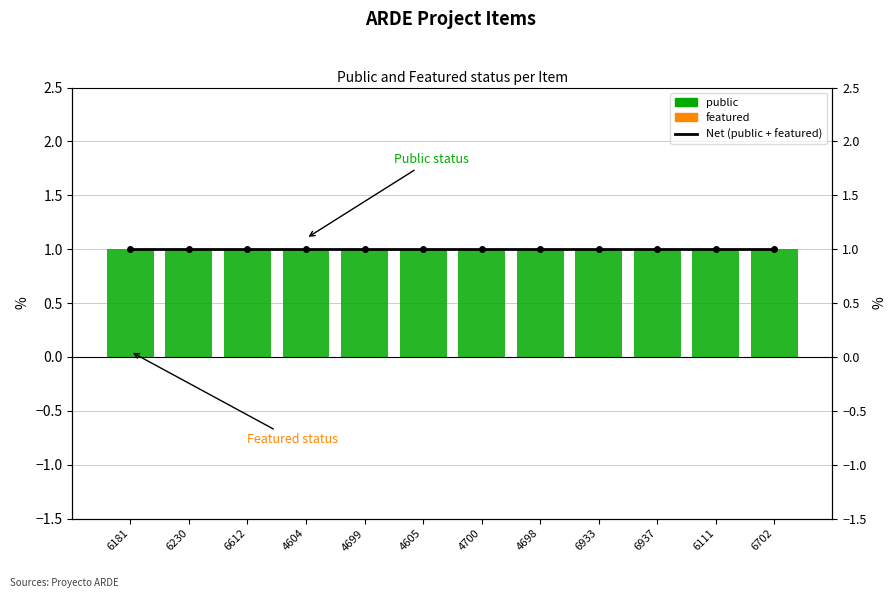

What is the label of the 4th bar from the right?

6933